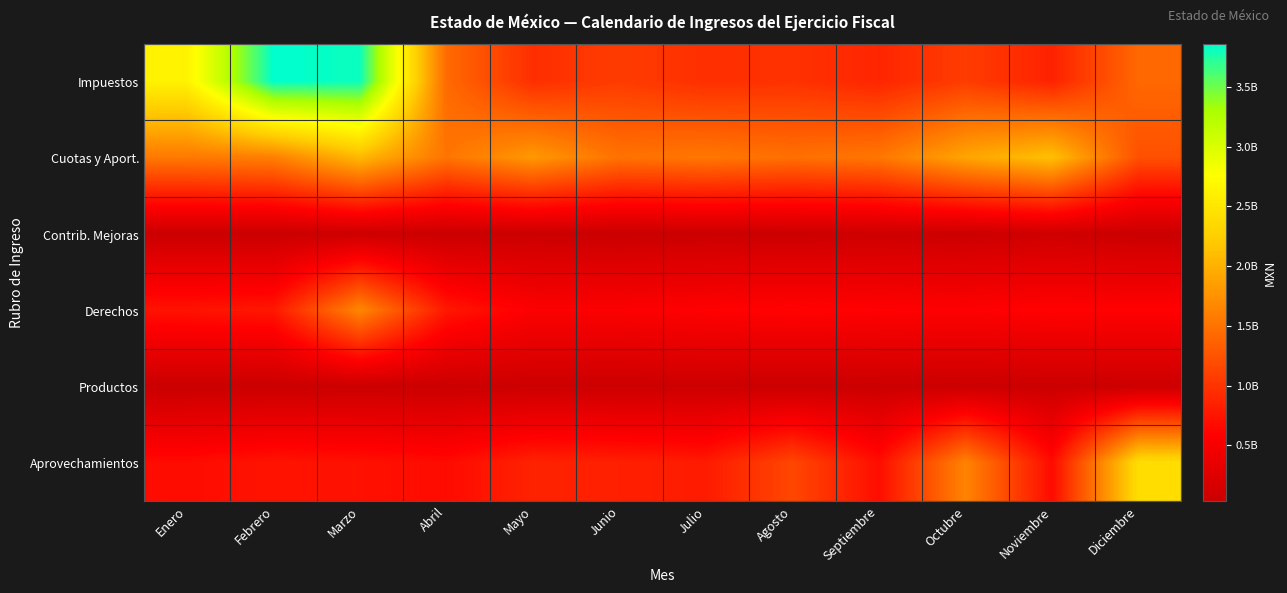

Between Junio and Diciembre, which series saw the biggest shift?

Aprovechamientos